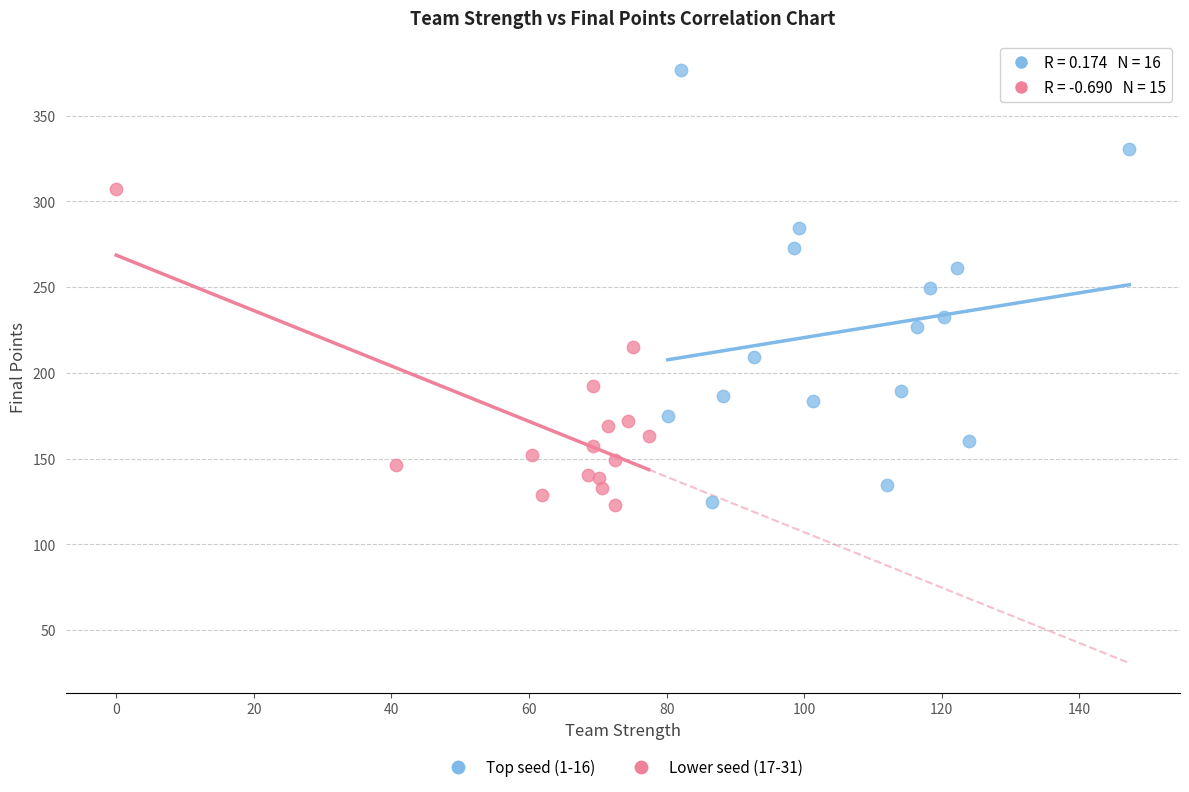

Which series has the largest Y range (max minus min)?

Top seed (1-16)